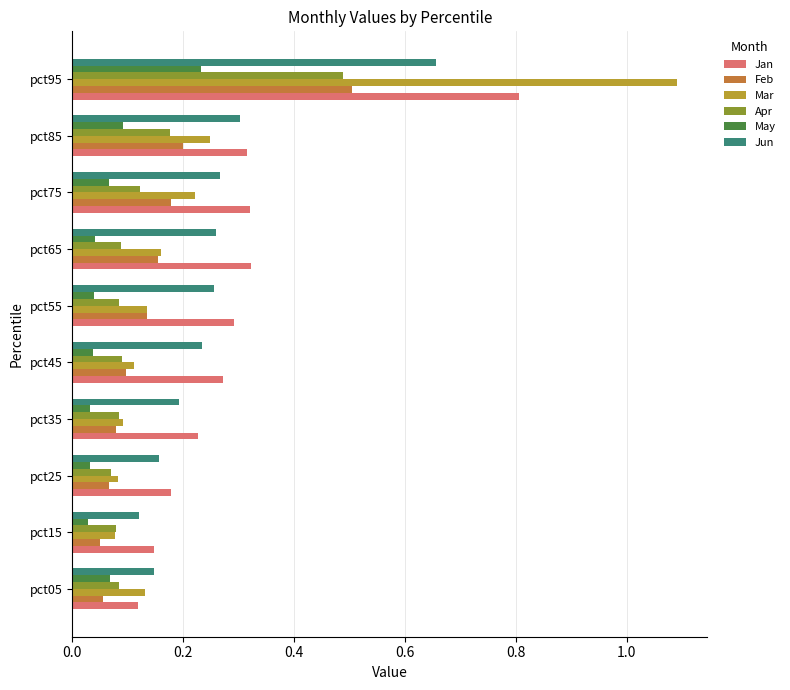

Which category has the highest value in the Jun series?

pct95